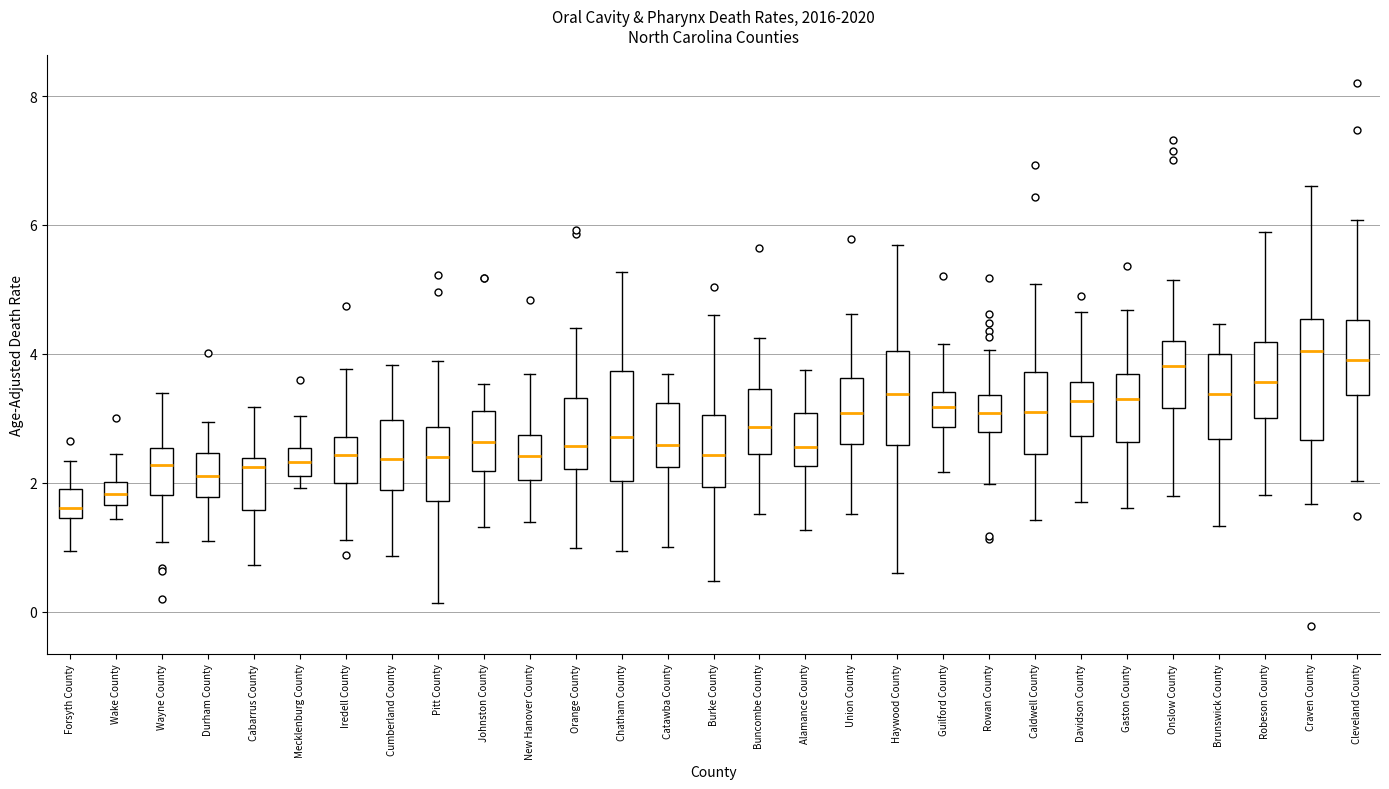

Reading left to right, read every box against the y-axis: the position of its median line, the range the box covers, and the ends of its whiskers. The values are not printed on the chart, so give them approximately, as read against the axis.

Forsyth County: median 1.6, box 1.4 to 1.8, whiskers 1.0 to 2.4
Wake County: median 1.8, box 1.6 to 2.0, whiskers 1.4 to 2.4
Wayne County: median 2.2, box 1.8 to 2.6, whiskers 1.0 to 3.4
Durham County: median 2.2, box 1.8 to 2.4, whiskers 1.2 to 3.0
Cabarrus County: median 2.2, box 1.6 to 2.4, whiskers 0.8 to 3.2
Mecklenburg County: median 2.4, box 2.0 to 2.6, whiskers 2.0 (just below the box's lower edge) to 3.0
Iredell County: median 2.4, box 2.0 to 2.8, whiskers 1.2 to 3.8
Cumberland County: median 2.4, box 1.8 to 3.0, whiskers 0.8 to 3.8
Pitt County: median 2.4, box 1.8 to 2.8, whiskers 0.2 to 3.8
Johnston County: median 2.6, box 2.2 to 3.2, whiskers 1.4 to 3.6
New Hanover County: median 2.4, box 2.0 to 2.8, whiskers 1.4 to 3.6
Orange County: median 2.6, box 2.2 to 3.4, whiskers 1.0 to 4.4
Chatham County: median 2.8, box 2.0 to 3.8, whiskers 1.0 to 5.2
Catawba County: median 2.6, box 2.2 to 3.2, whiskers 1.0 to 3.6
Burke County: median 2.4, box 2.0 to 3.0, whiskers 0.4 to 4.6
Buncombe County: median 2.8, box 2.4 to 3.4, whiskers 1.6 to 4.2
Alamance County: median 2.6, box 2.2 to 3.0, whiskers 1.2 to 3.8
Union County: median 3.0, box 2.6 to 3.6, whiskers 1.6 to 4.6
Haywood County: median 3.4, box 2.6 to 4.0, whiskers 0.6 to 5.6
Guilford County: median 3.2, box 2.8 to 3.4, whiskers 2.2 to 4.2
Rowan County: median 3.0, box 2.8 to 3.4, whiskers 2.0 to 4.0
Caldwell County: median 3.2, box 2.4 to 3.8, whiskers 1.4 to 5.0
Davidson County: median 3.2, box 2.8 to 3.6, whiskers 1.8 to 4.6
Gaston County: median 3.2, box 2.6 to 3.6, whiskers 1.6 to 4.6
Onslow County: median 3.8, box 3.2 to 4.2, whiskers 1.8 to 5.2
Brunswick County: median 3.4, box 2.6 to 4.0, whiskers 1.4 to 4.4
Robeson County: median 3.6, box 3.0 to 4.2, whiskers 1.8 to 5.8
Craven County: median 4.0, box 2.6 to 4.6, whiskers 1.6 to 6.6
Cleveland County: median 4.0, box 3.4 to 4.6, whiskers 2.0 to 6.0